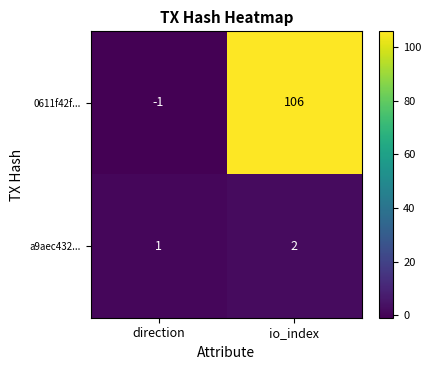

At which category does the chart reach its peak across all series?

io_index